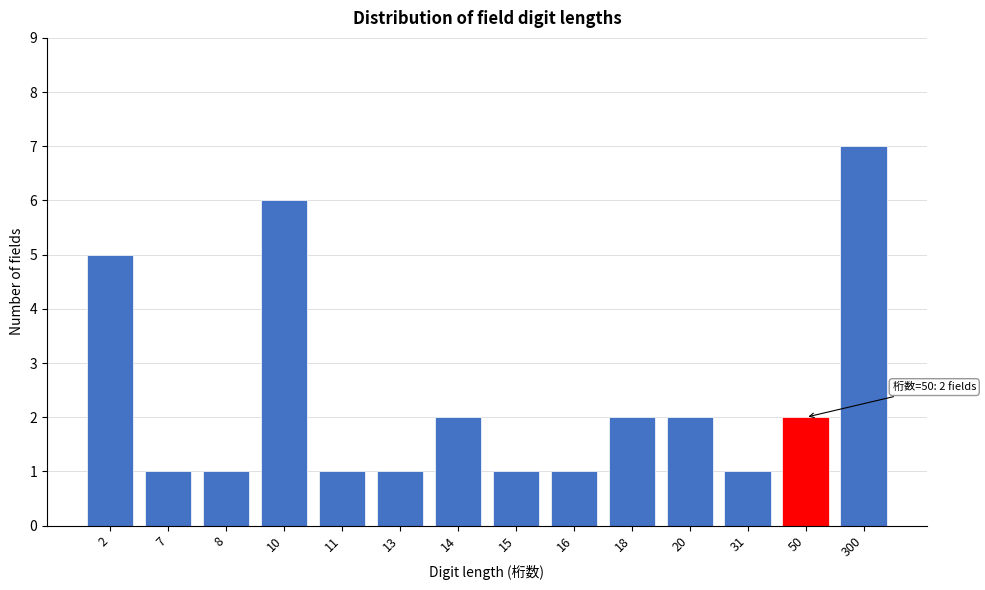

Reading left to right, extract all data points from this chart.

2=5	7=1	8=1	10=6	11=1	13=1	14=2	15=1	16=1	18=2	20=2	31=1	50=2	300=7